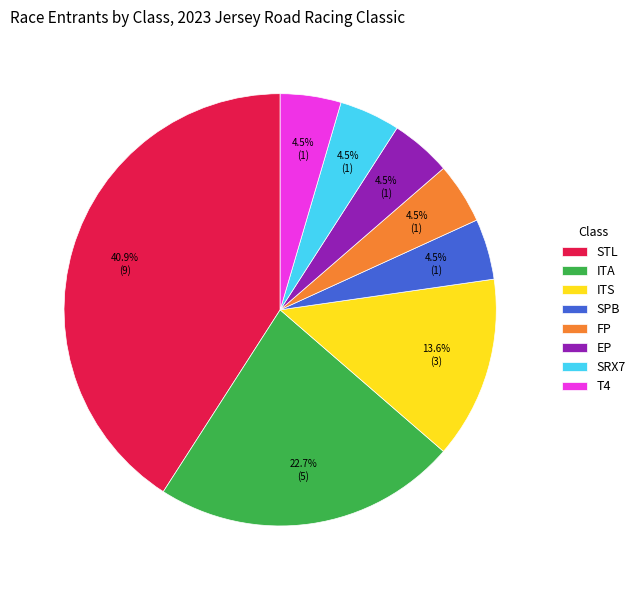

Is ITS the majority of the pie?

No